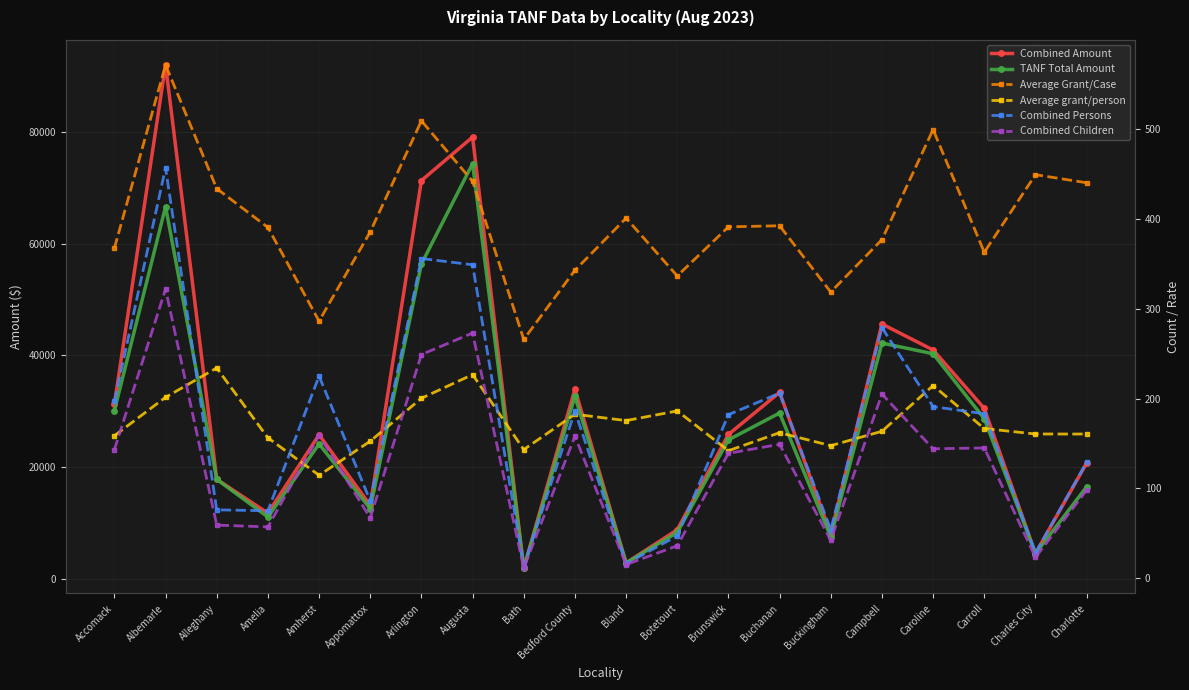

What is the smallest value displayed?

11.0